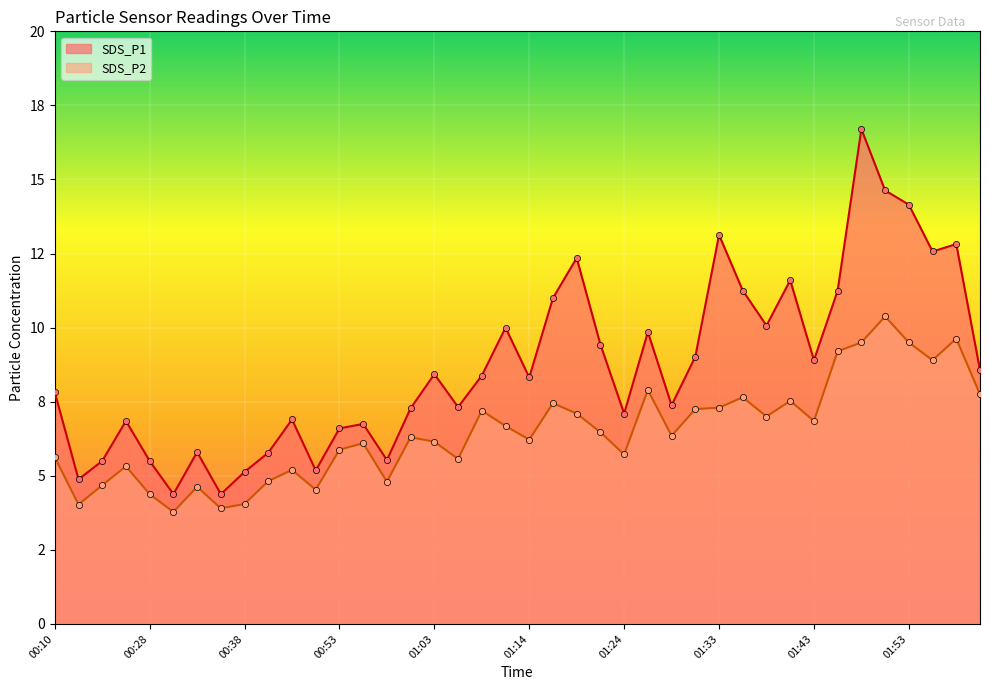

Which series has the largest Y range (max minus min)?

SDS_P1